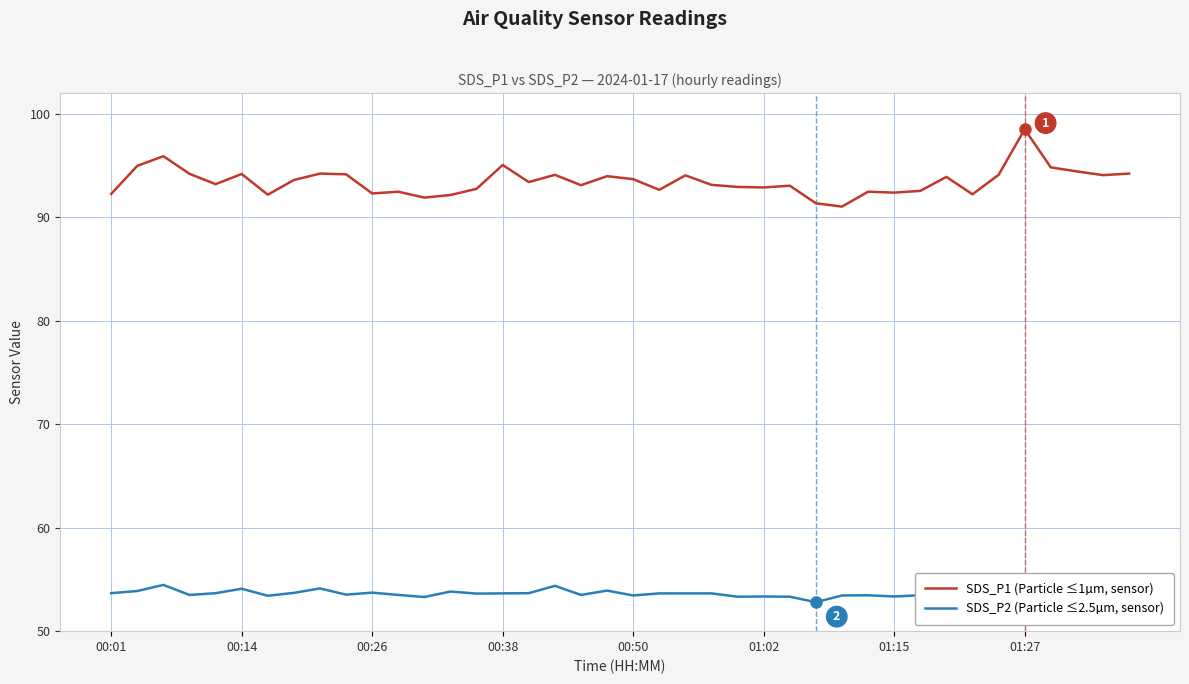

What is the average value of the SDS_P2 (Particle ≤2.5µm, sensor) series?

53.6